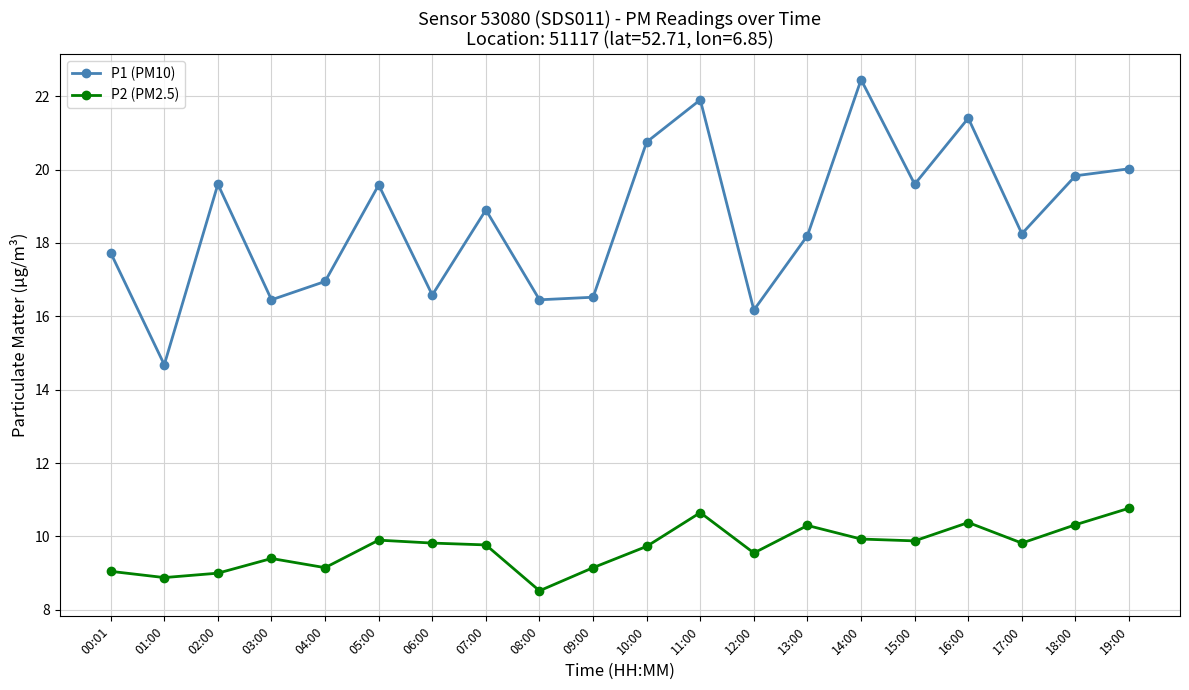

What is the label of the 11th point from the left?

10:00